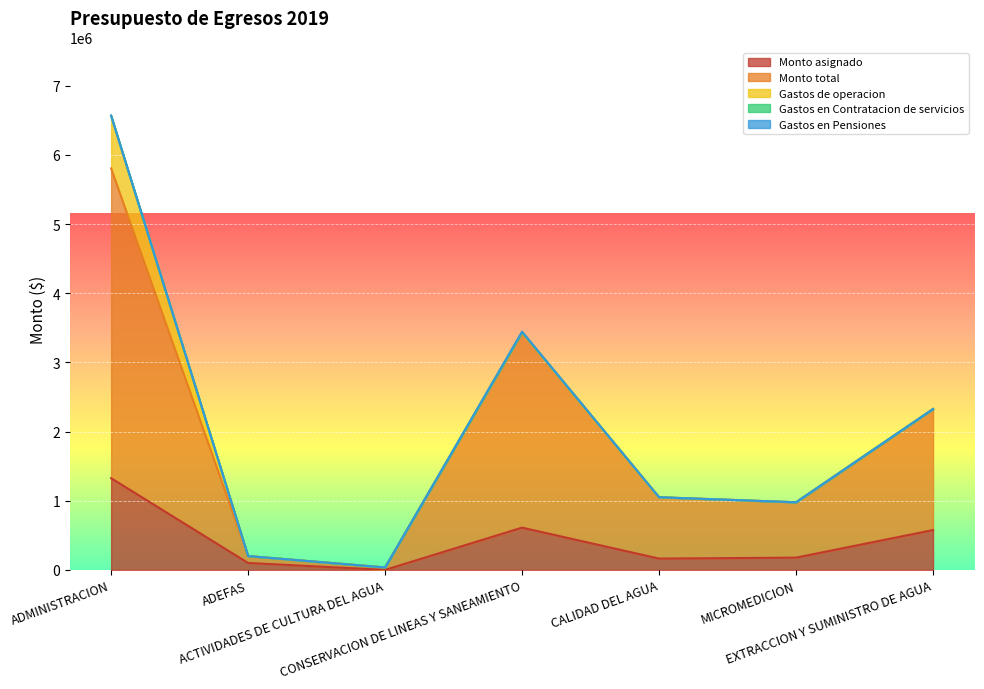

True or false: Gastos en Contratacion de servicios and Monto asignado intersect in this chart.

False